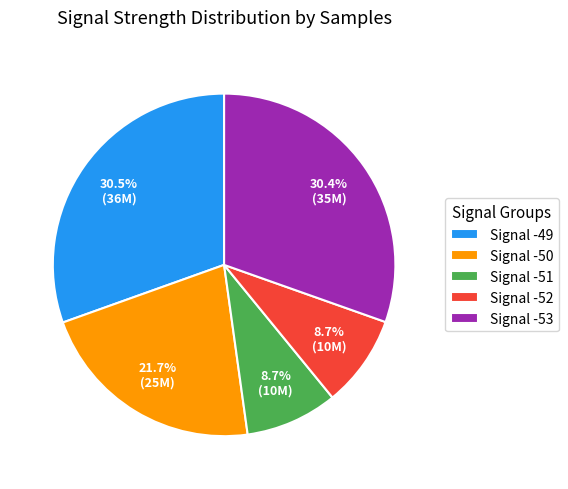

How many slices are in this pie chart?

5